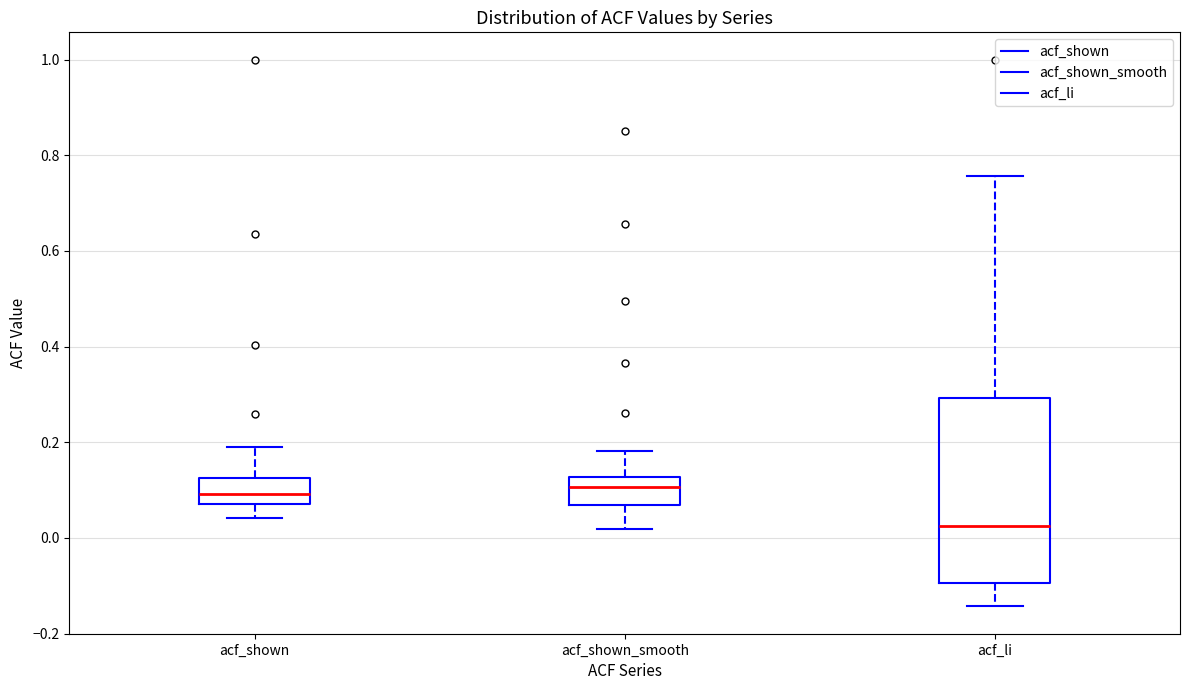

Reading left to right, transcribe this box plot: for each box, give where its median line is, the range the box spans, and where its two whiskers end, as read against the y-axis. The values are not printed on the chart, so give them approximately, as read against the axis.

acf_shown: median 0.10, box 0.08 to 0.12, whiskers 0.04 to 0.20
acf_shown_smooth: median 0.10, box 0.06 to 0.12, whiskers 0.02 to 0.18
acf_li: median 0.02, box -0.10 to 0.30, whiskers -0.14 to 0.76